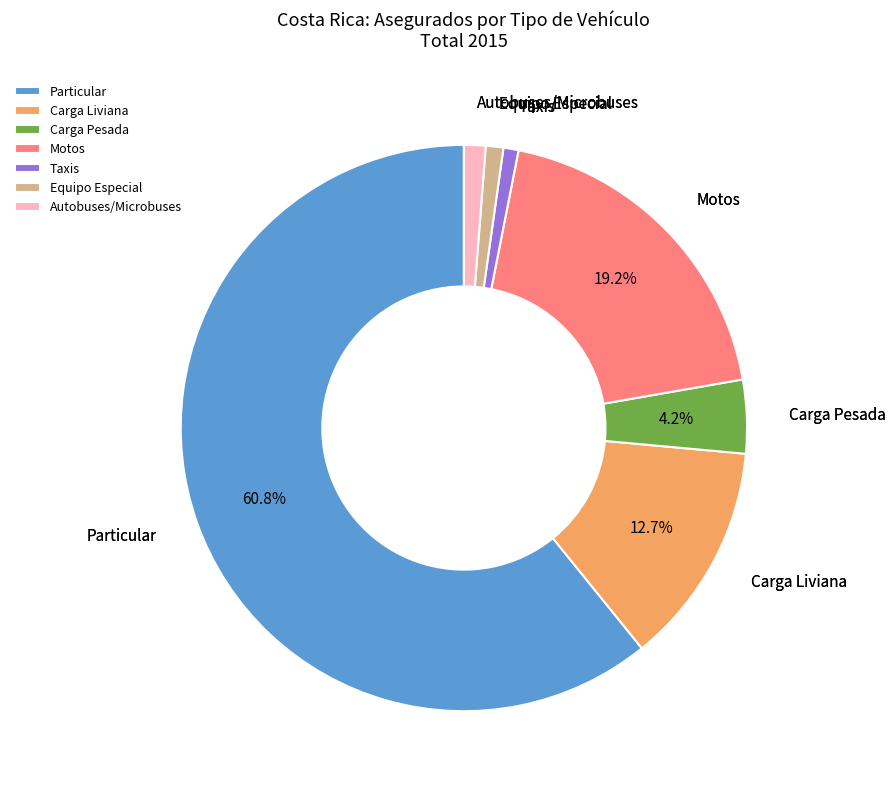

How many slices are in this pie chart?

7